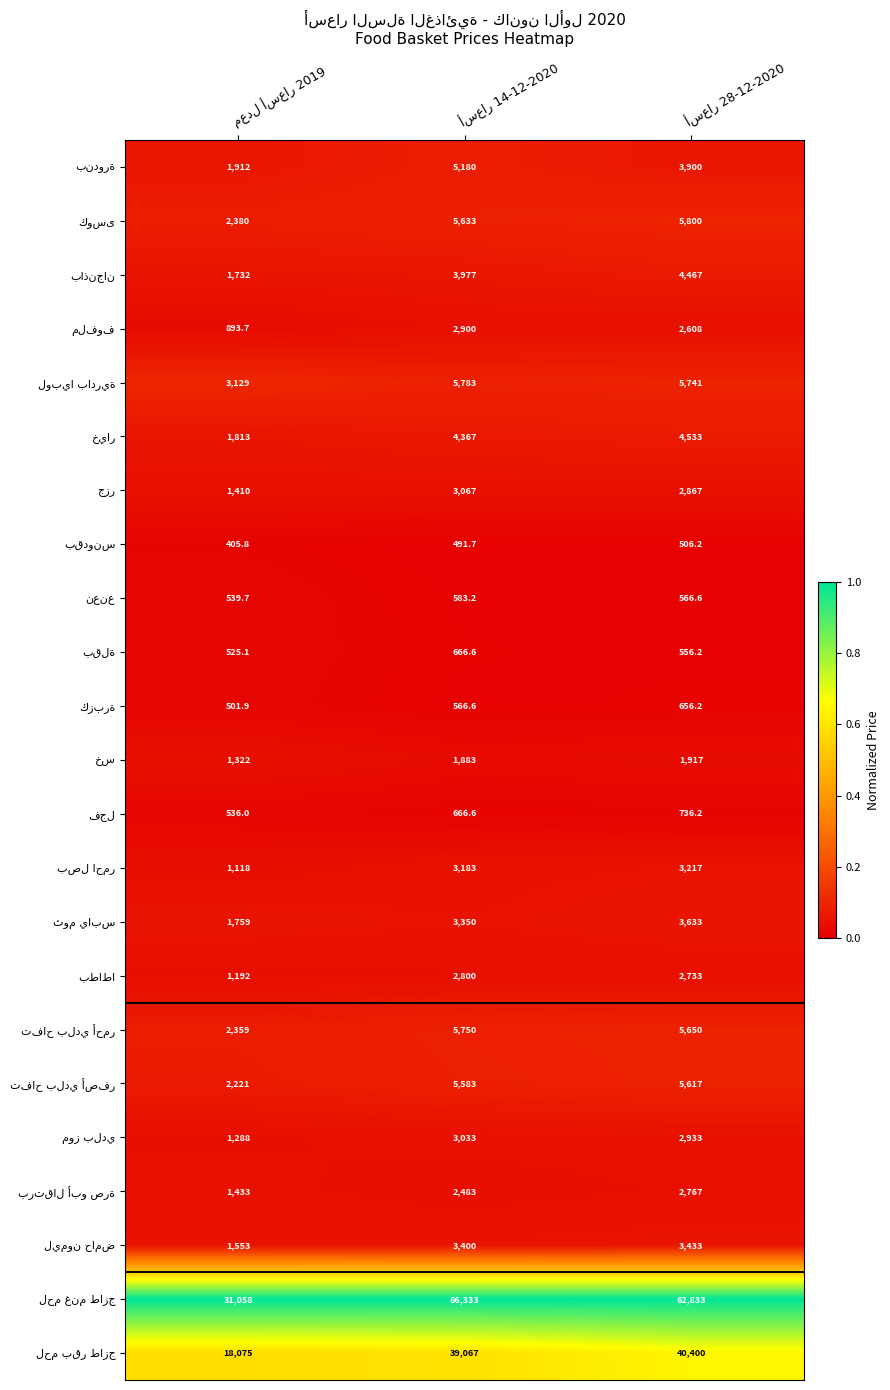

At how many categories does at least one series exceed 24277?

3